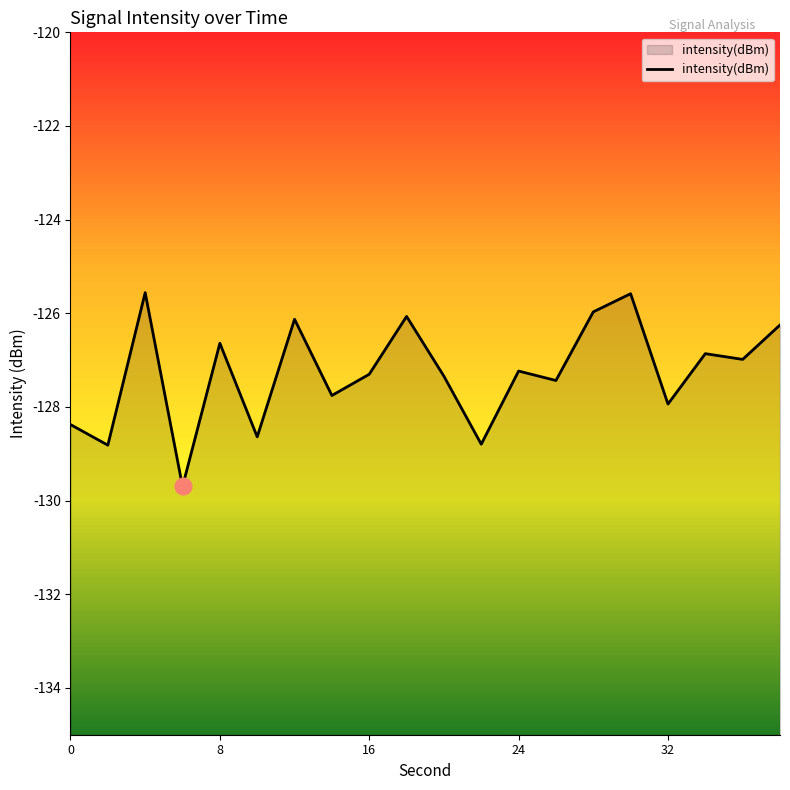

What is the greatest value displayed?

-125.6